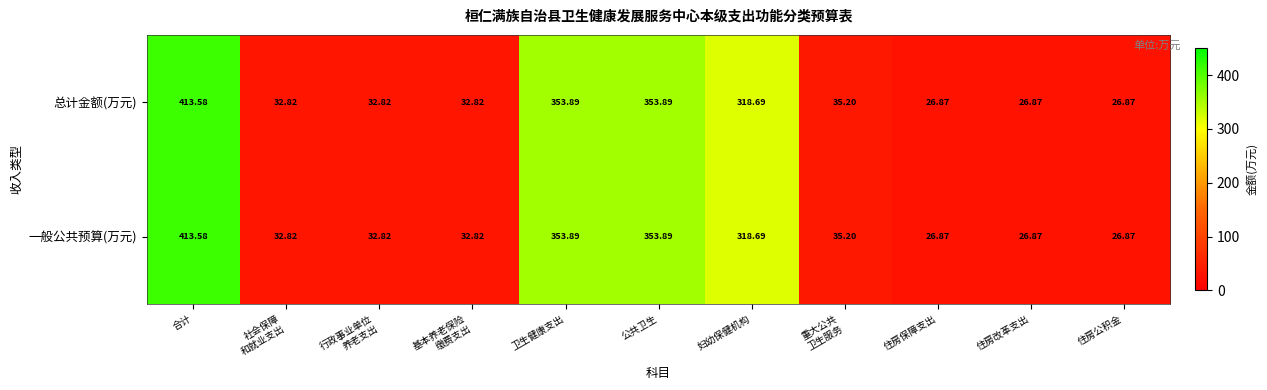

Where does the 一般公共预算(万元) series first go above 32?

合计